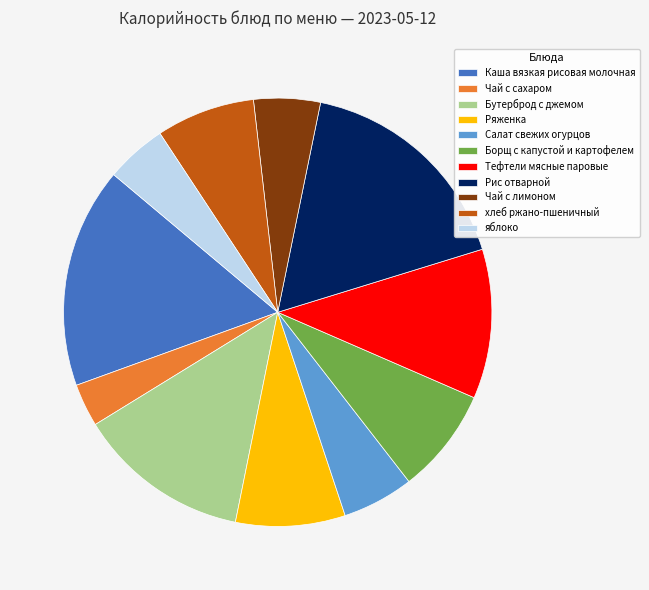

Which slice is the smallest?

Чай с сахаром